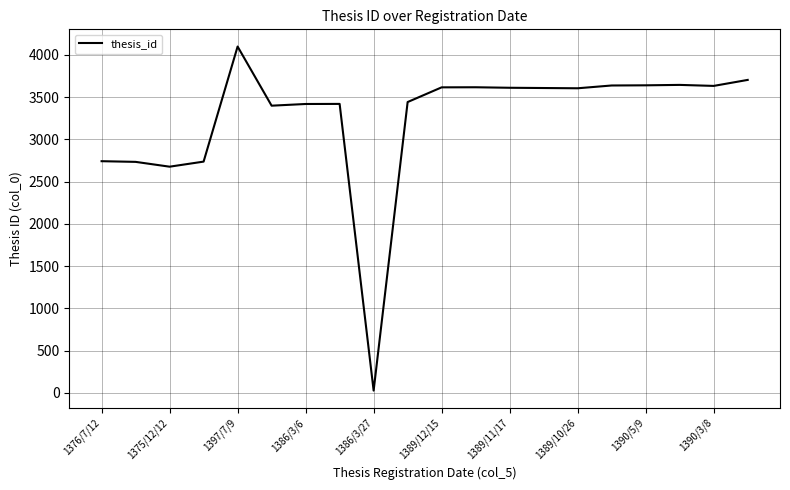

What is the maximum value shown in the chart?

4098